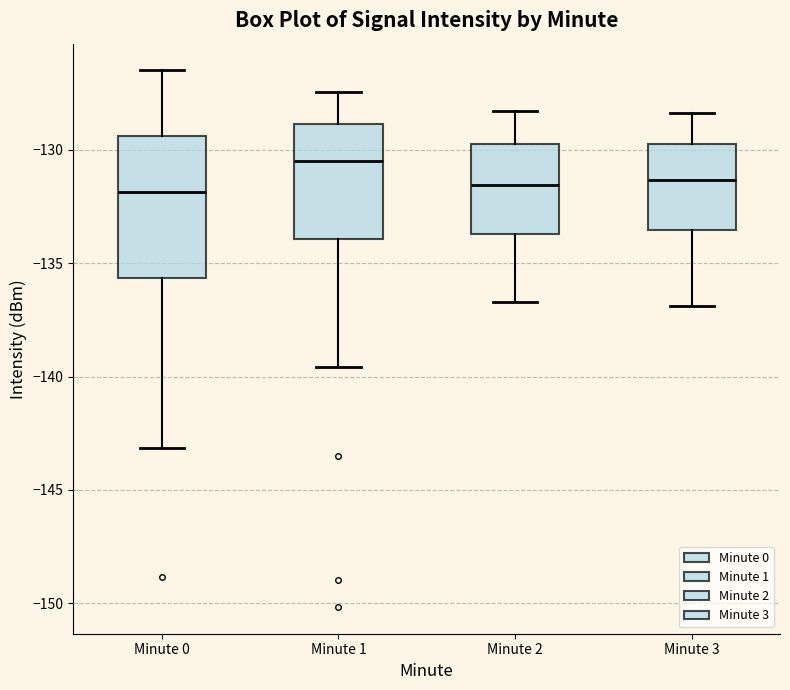

Reading left to right, transcribe this box plot: for each box, give where its median line is, the range the box spans, and where its two whiskers end, as read against the y-axis. The values are not printed on the chart, so give them approximately, as read against the axis.

Minute 0: median -132.0, box -135.5 to -129.5, whiskers -143.0 to -126.5
Minute 1: median -130.5, box -134.0 to -129.0, whiskers -139.5 to -127.5
Minute 2: median -131.5, box -133.5 to -129.5, whiskers -136.5 to -128.5
Minute 3: median -131.5, box -133.5 to -129.5, whiskers -137.0 to -128.5